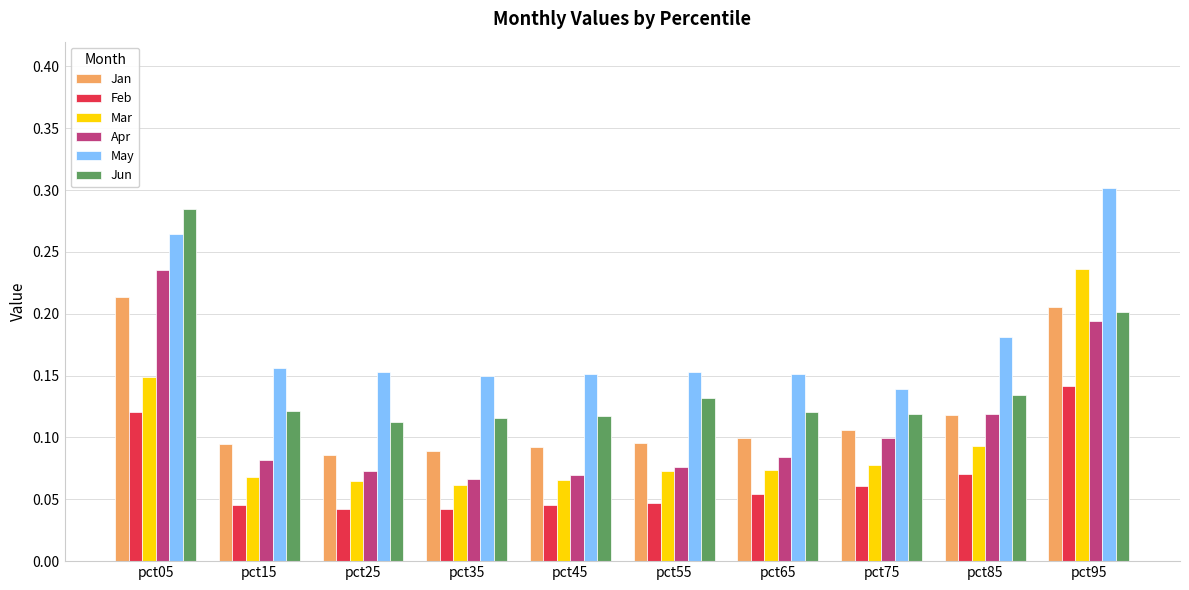

Where is May nearest to the value 0?

pct75